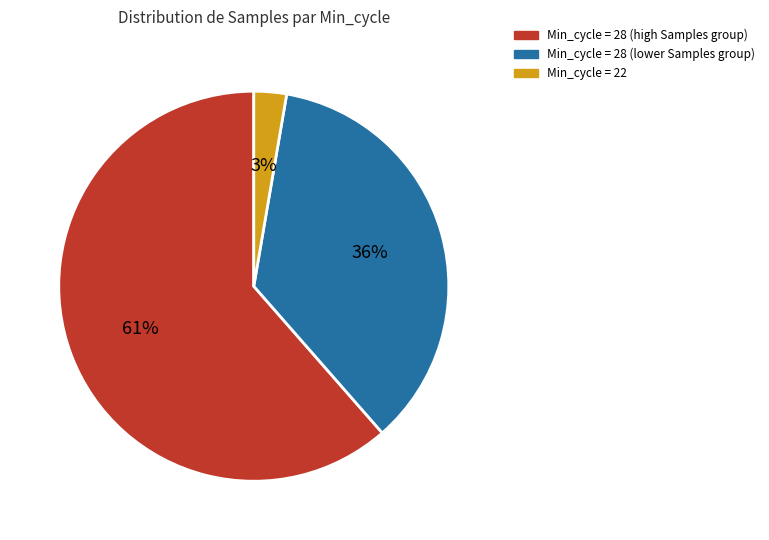

How many slices are in this pie chart?

3